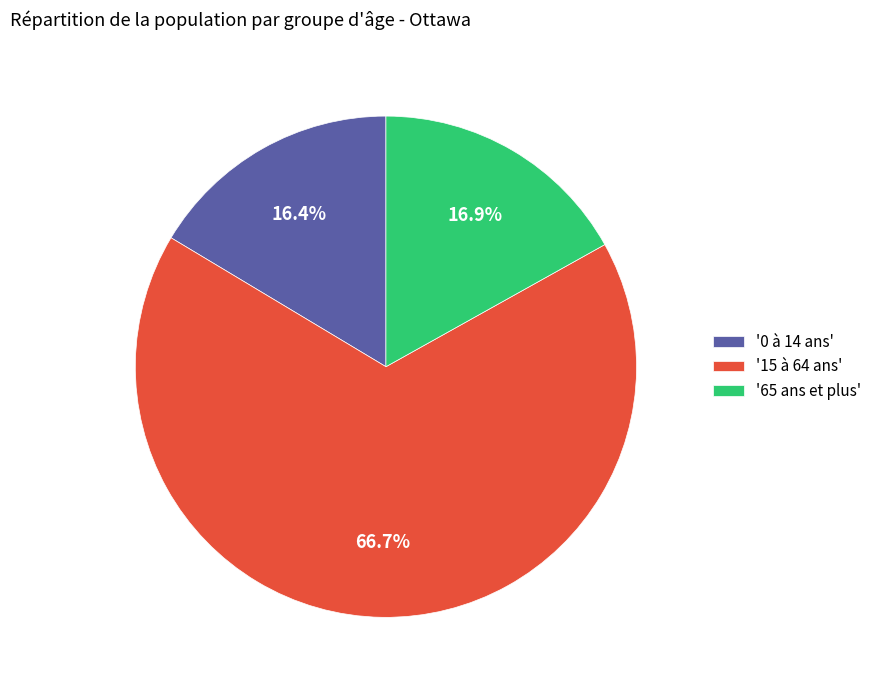

How many slices are in this pie chart?

3